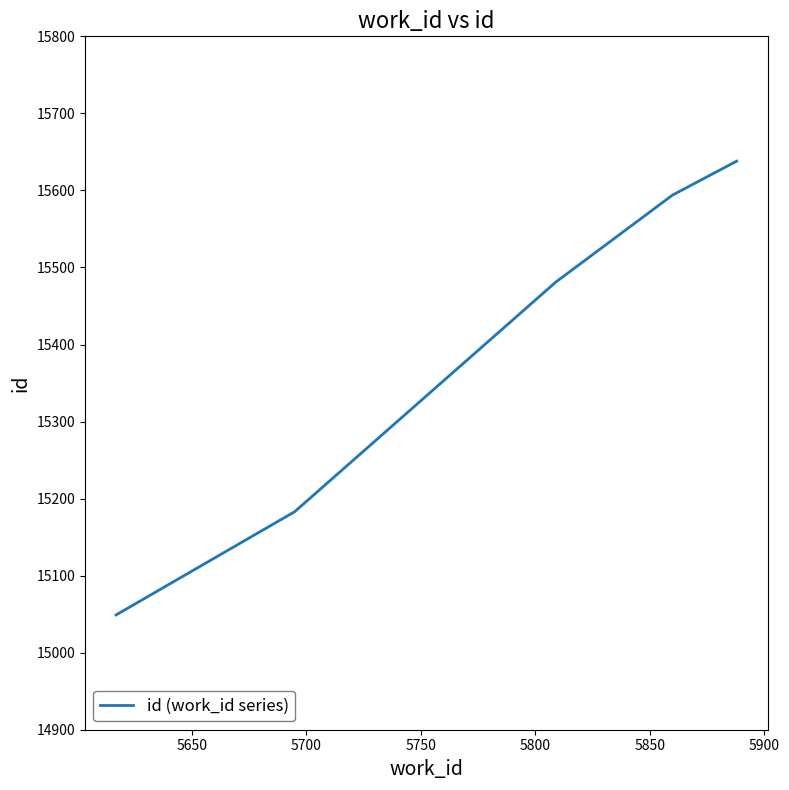

Count the number of categories in the chart.

5